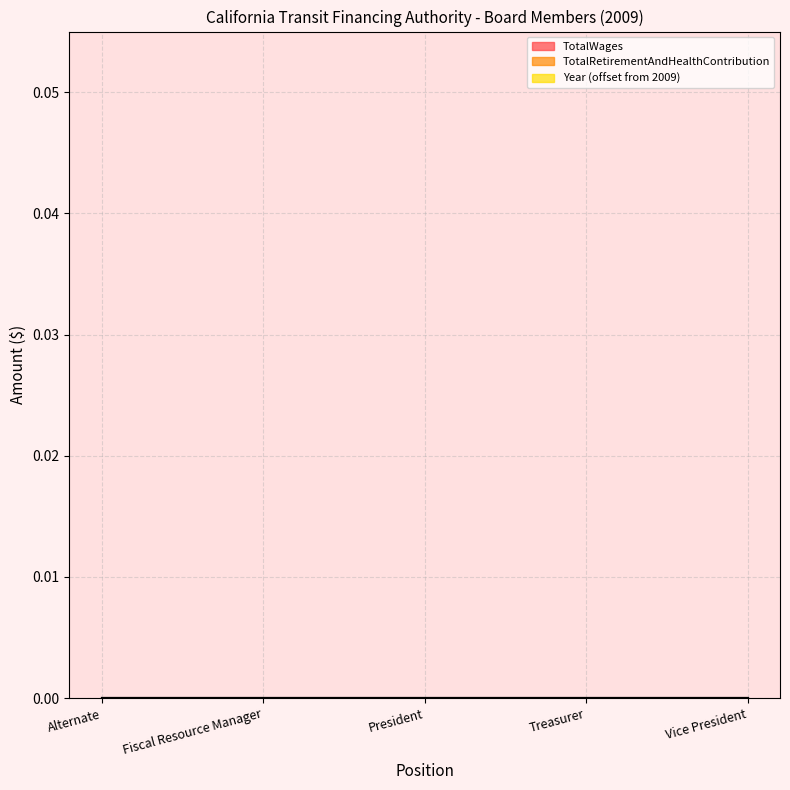

What are all the series names shown in the legend?

TotalWages, TotalRetirementAndHealthContribution, Year